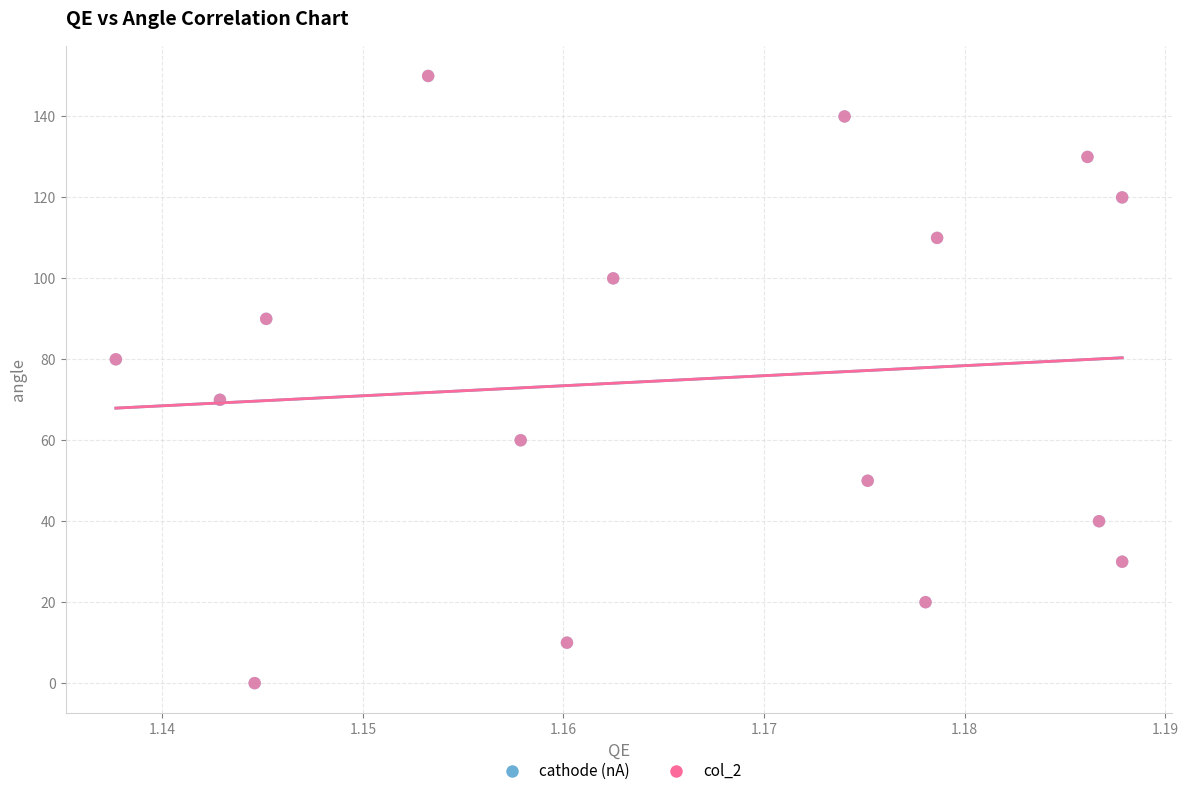

What are all the series names shown in the legend?

cathode (nA), col_2